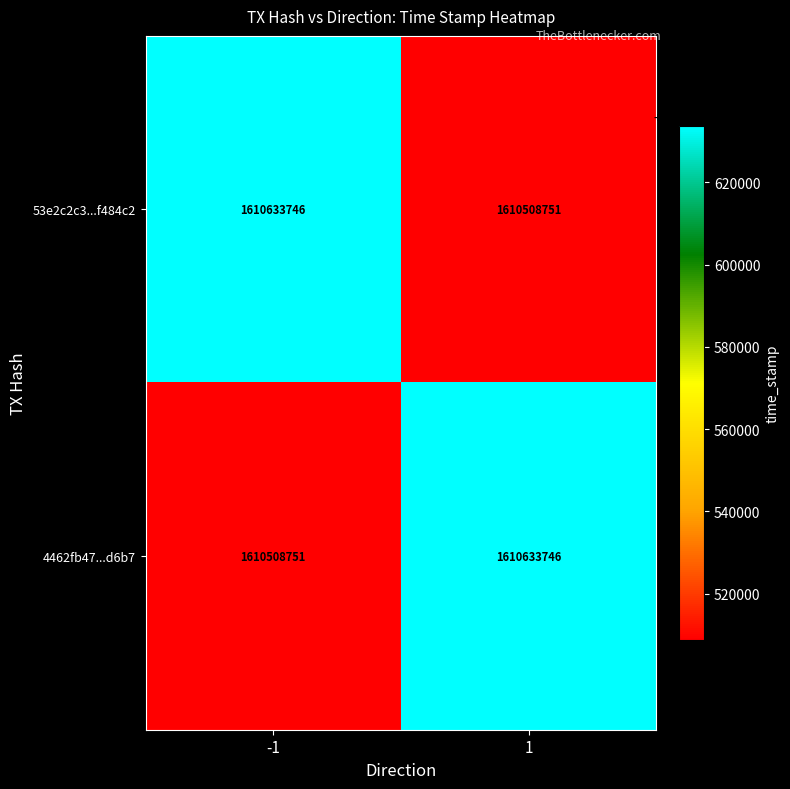

What is the spread (max minus min) of values at 1?

124995